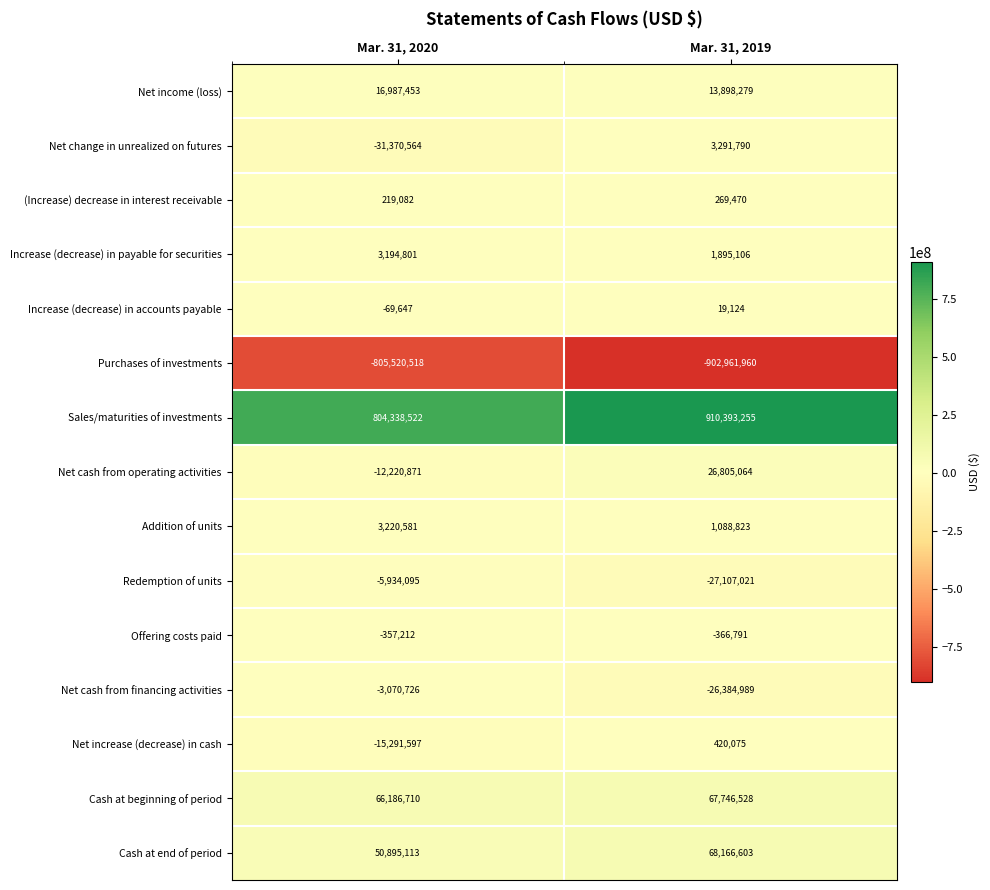

Which series has the largest total across all categories?

Sales/maturities of investments